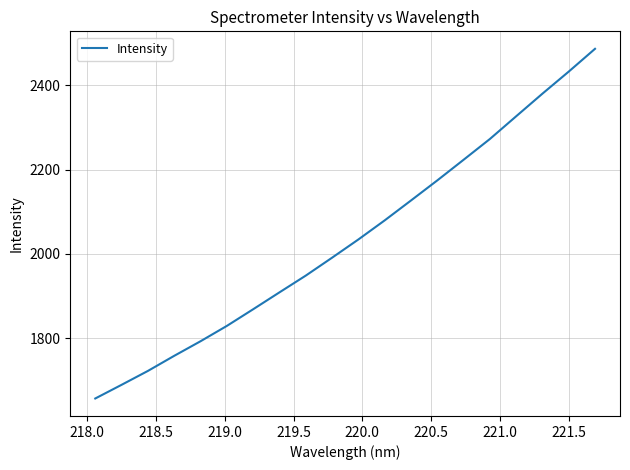

What is the greatest value displayed?

2486.9